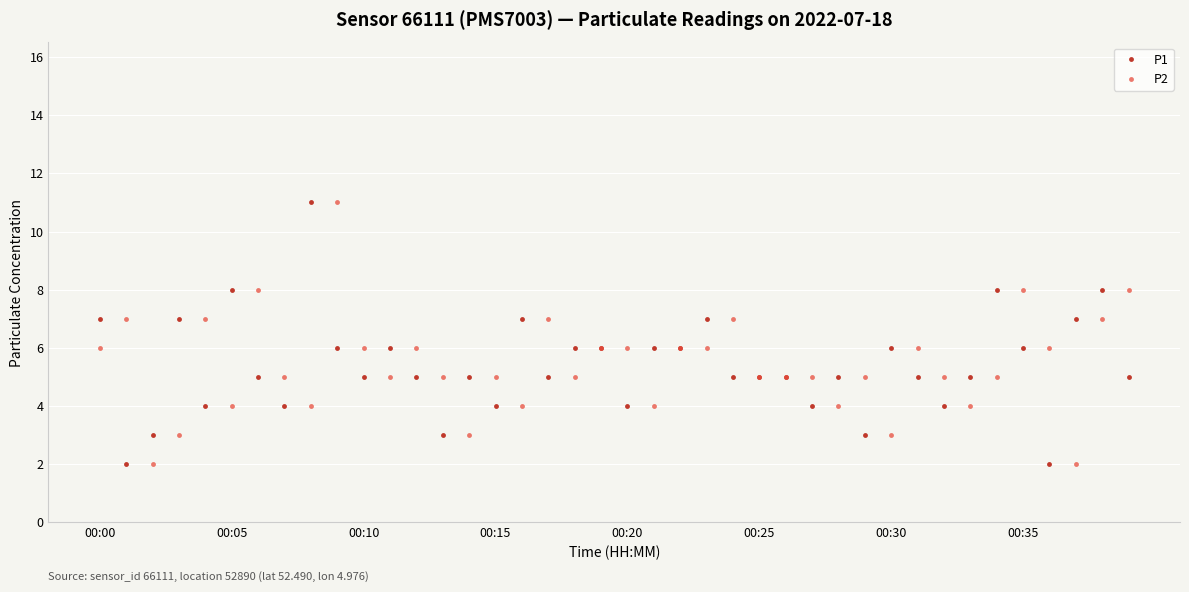

What is the value of the P1 point at the 33rd from the left?

4